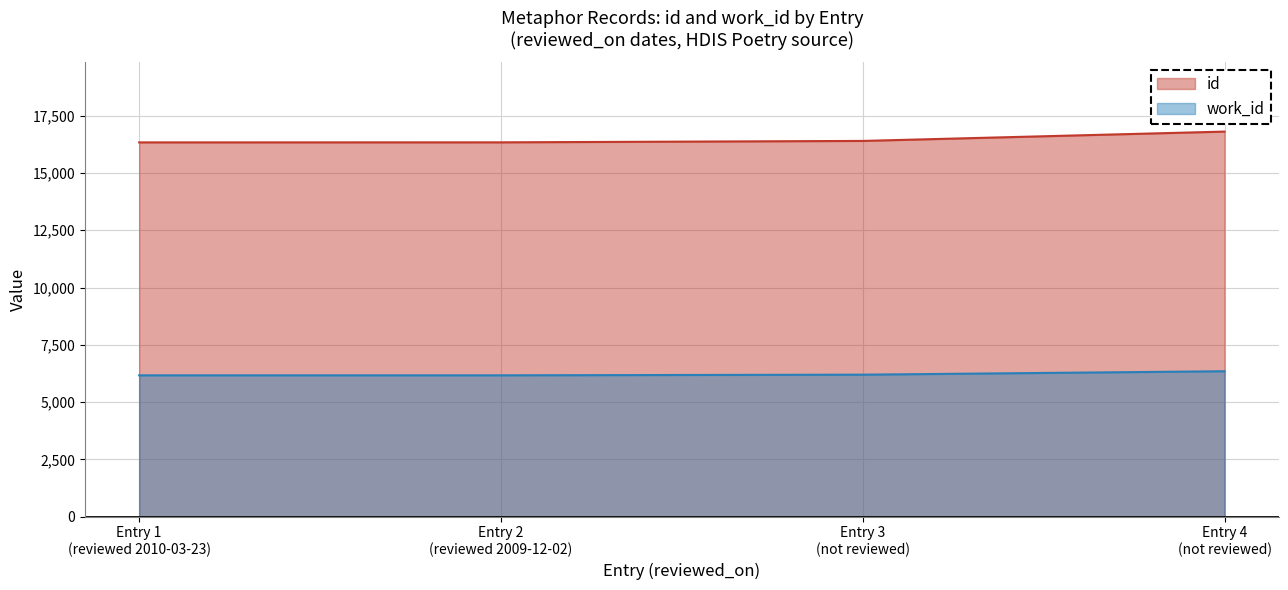

Which series has the largest total across all categories?

id